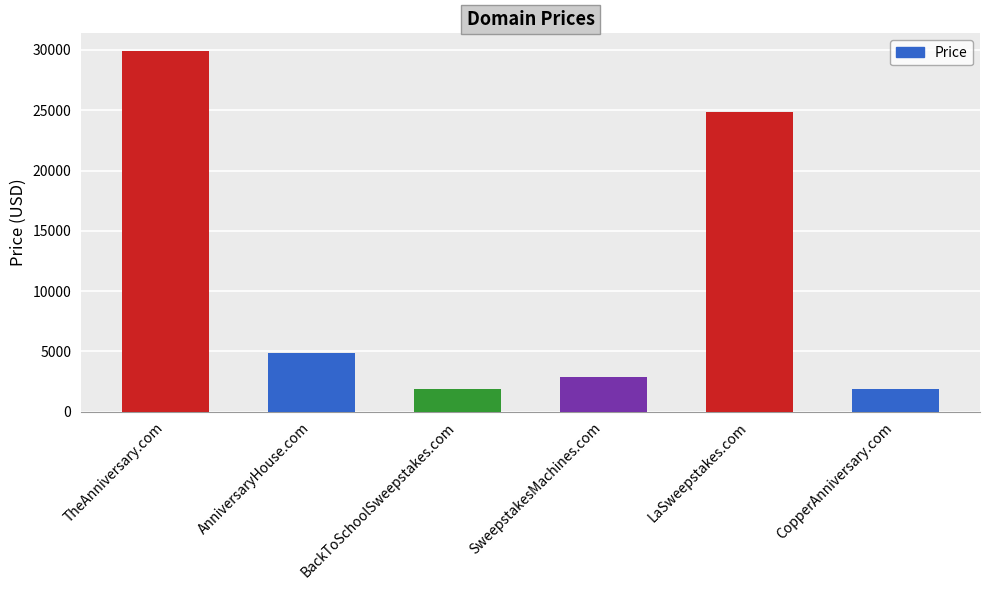

Reading left to right, list all the values displayed in this chart.

29888	4888	1888	2888	24888	1888